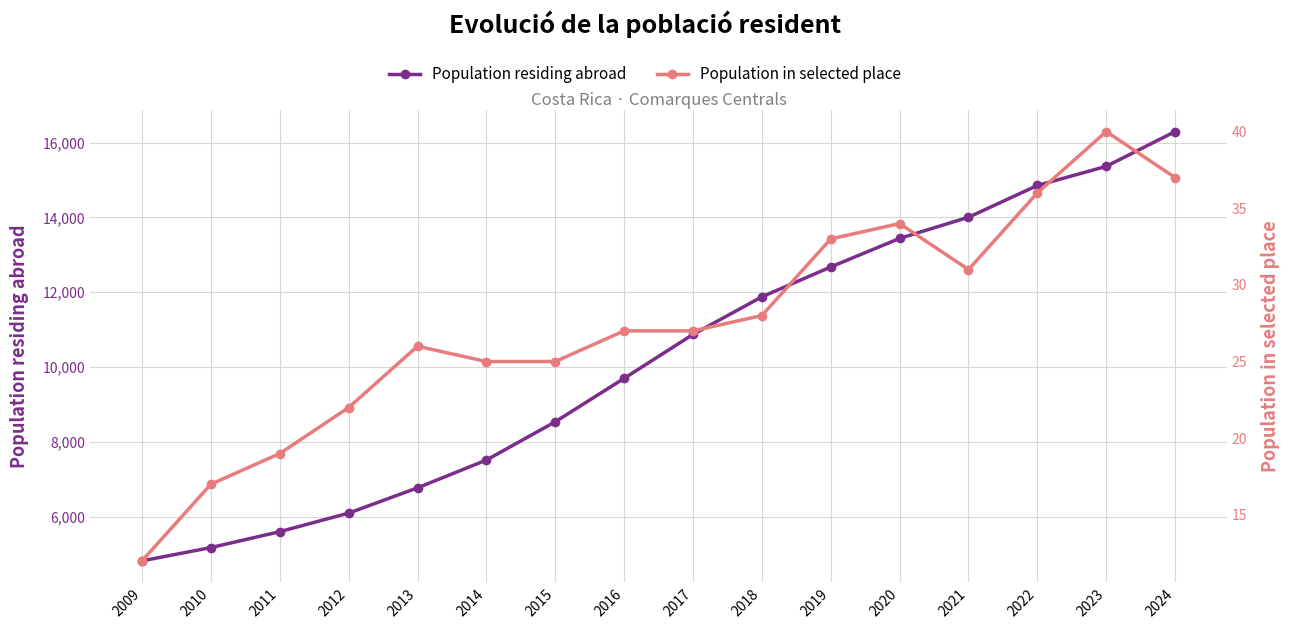

True or false: Population in selected place and Population residing abroad intersect in this chart.

False